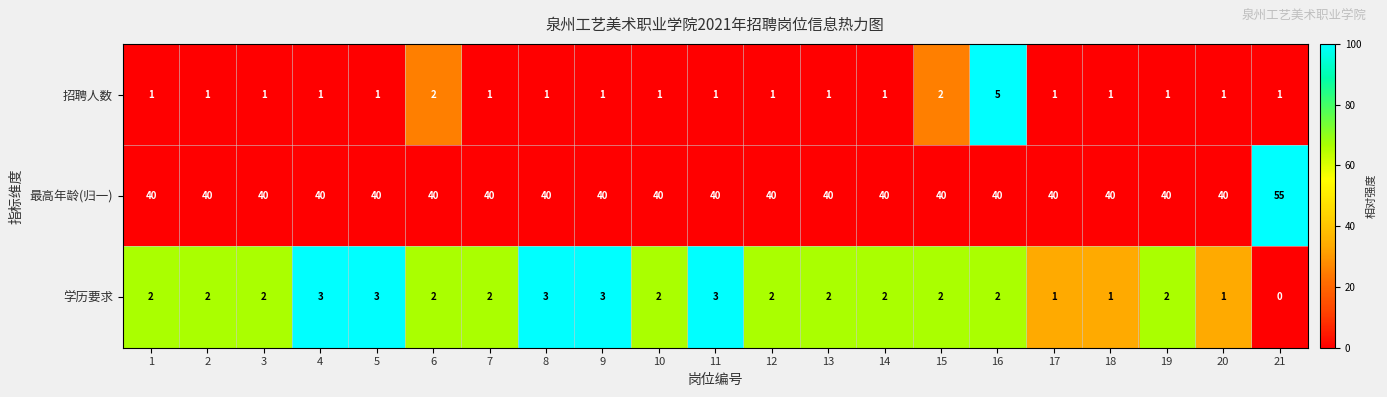

At which category is the sum across all series the highest?

21